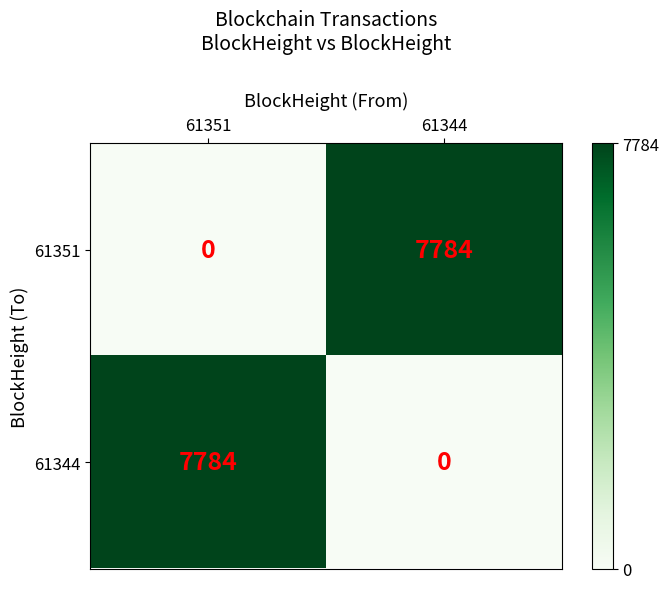

At which label does 61344 reach its minimum?

61344